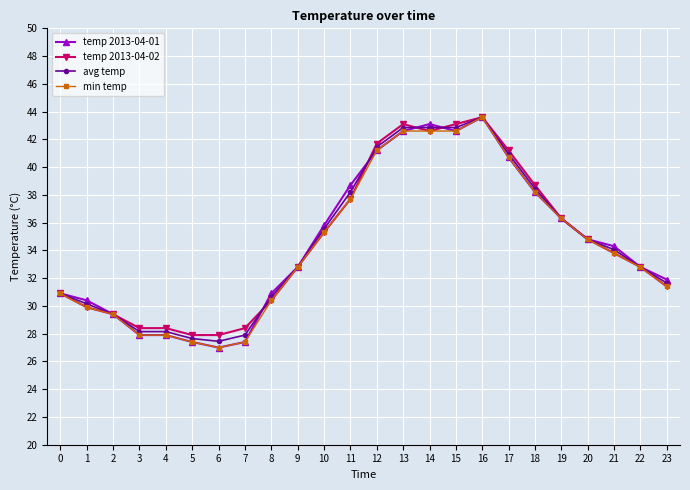

True or false: temp 2013-04-02 has more than 0 interior local peaks.

True